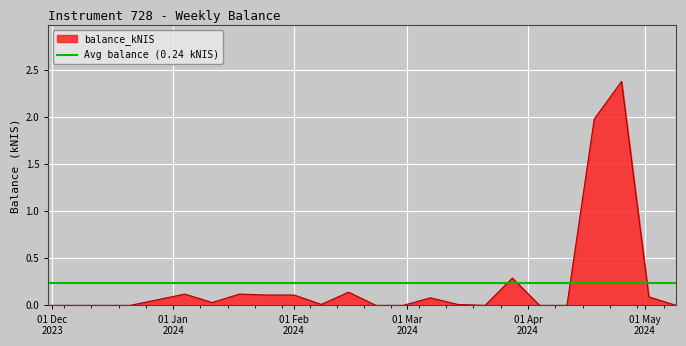

What is the maximum value shown in the chart?

2.4